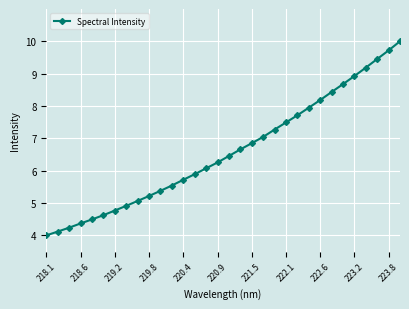

How many lines are shown in the chart?

1